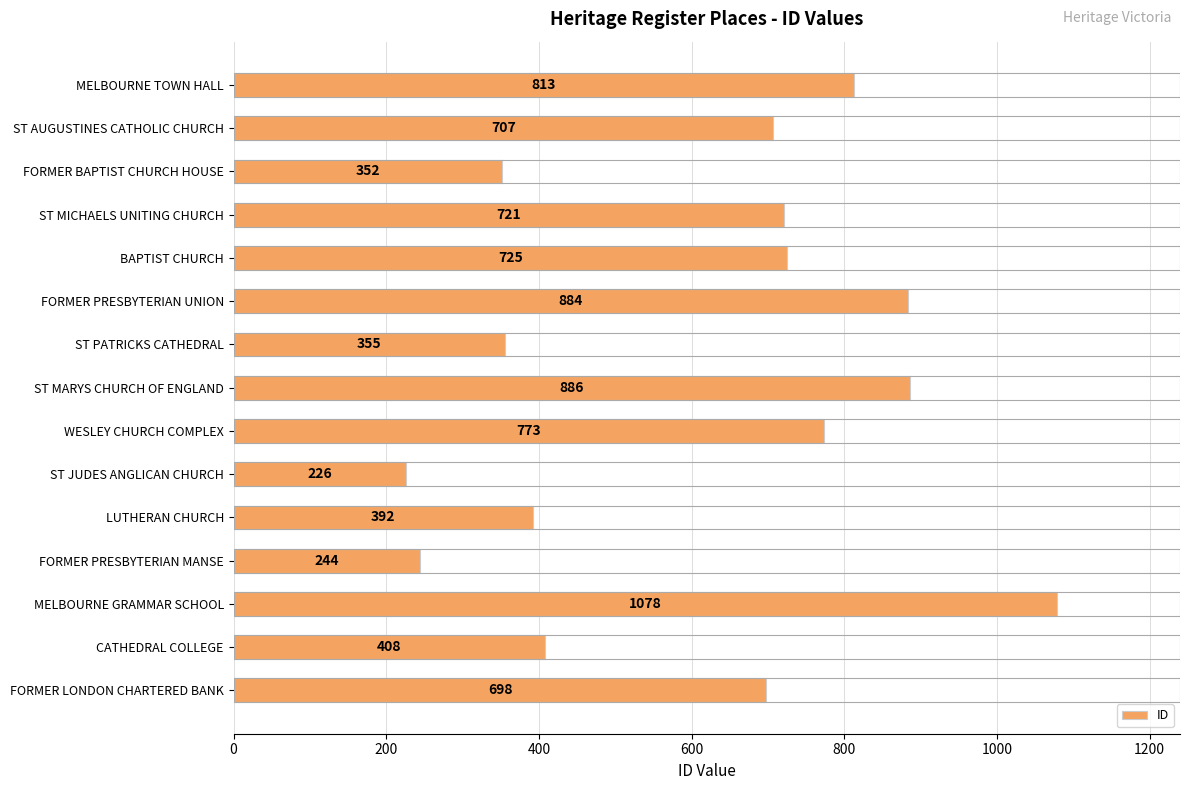

What is the sum of the values at CATHEDRAL COLLEGE and MELBOURNE GRAMMAR SCHOOL?

1486